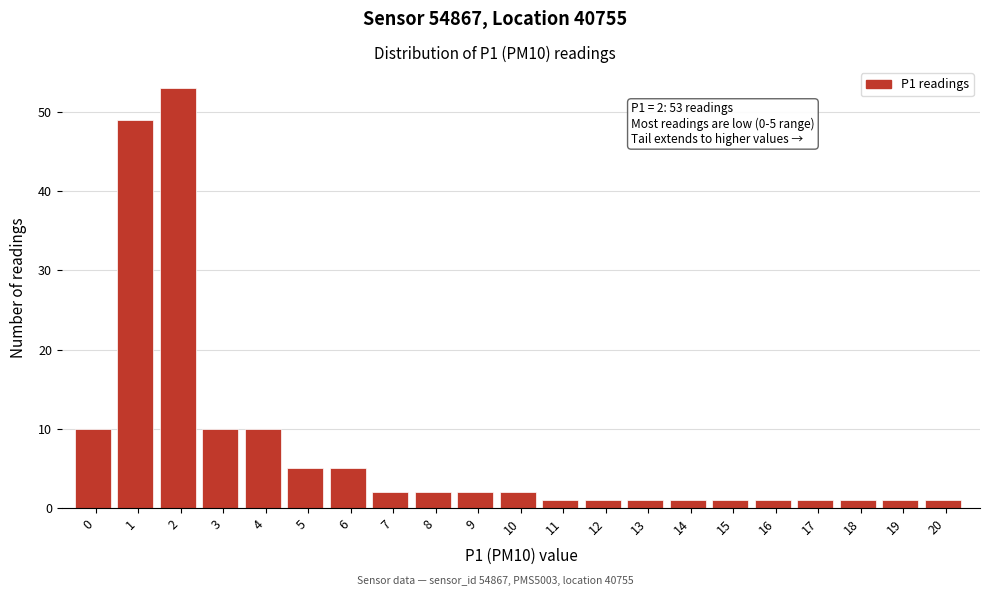

Reading right to left, extract all data points from this chart.

1	1	1	1	1	1	1	1	1	1	2	2	2	2	5	5	10	10	53	49	10